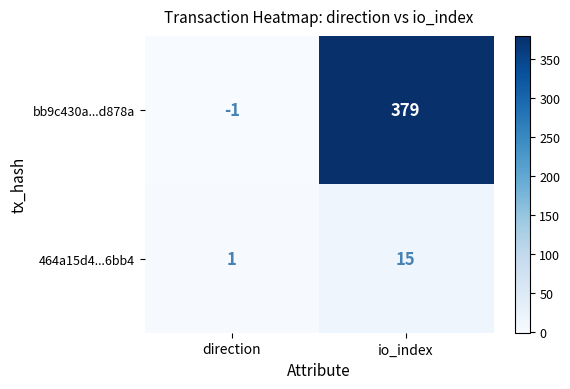

The bb9c430a...d878a series shows -2 at direction. True or false?

False